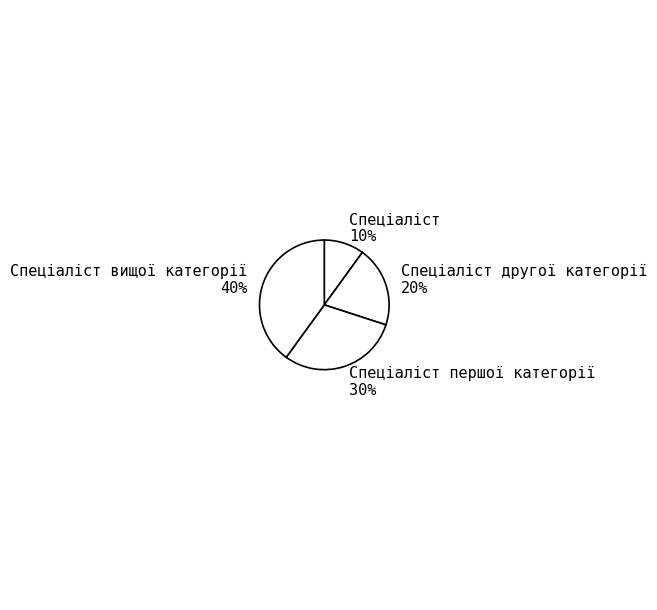

Is it true that Спеціаліст is 1% of the pie?

False